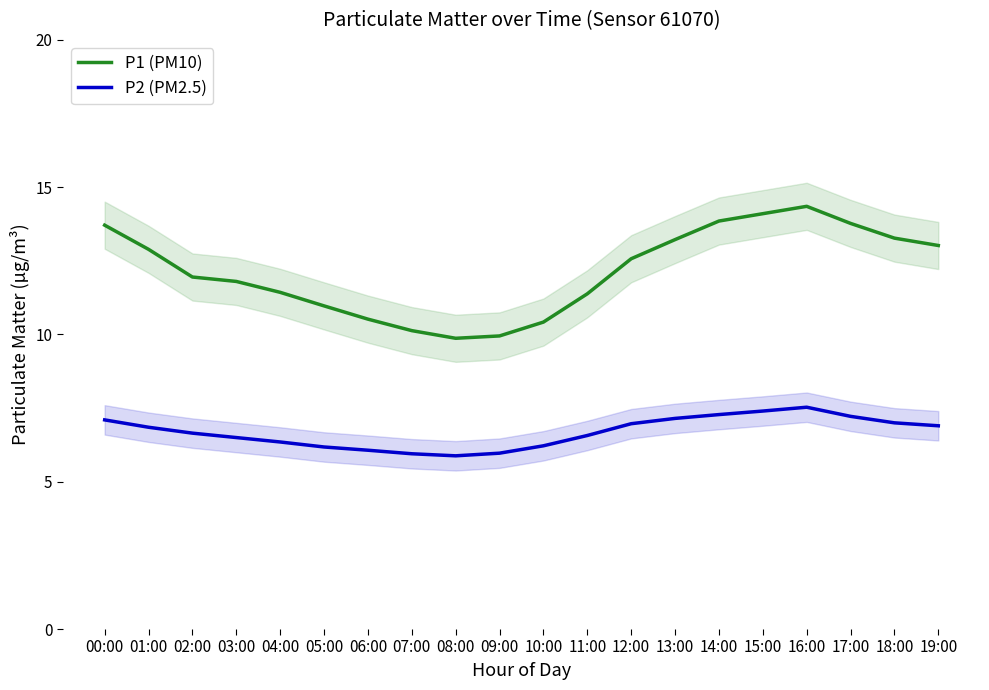

What is the label of the 14th point from the right?

06:00